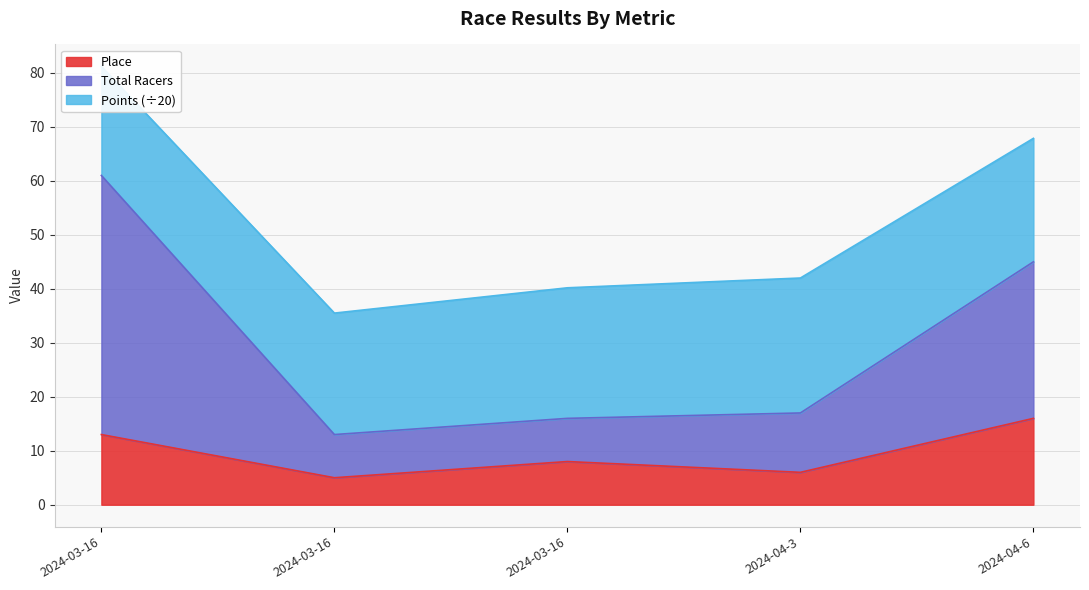

True or false: Place has a value of 14 at 2024-03-16.

False